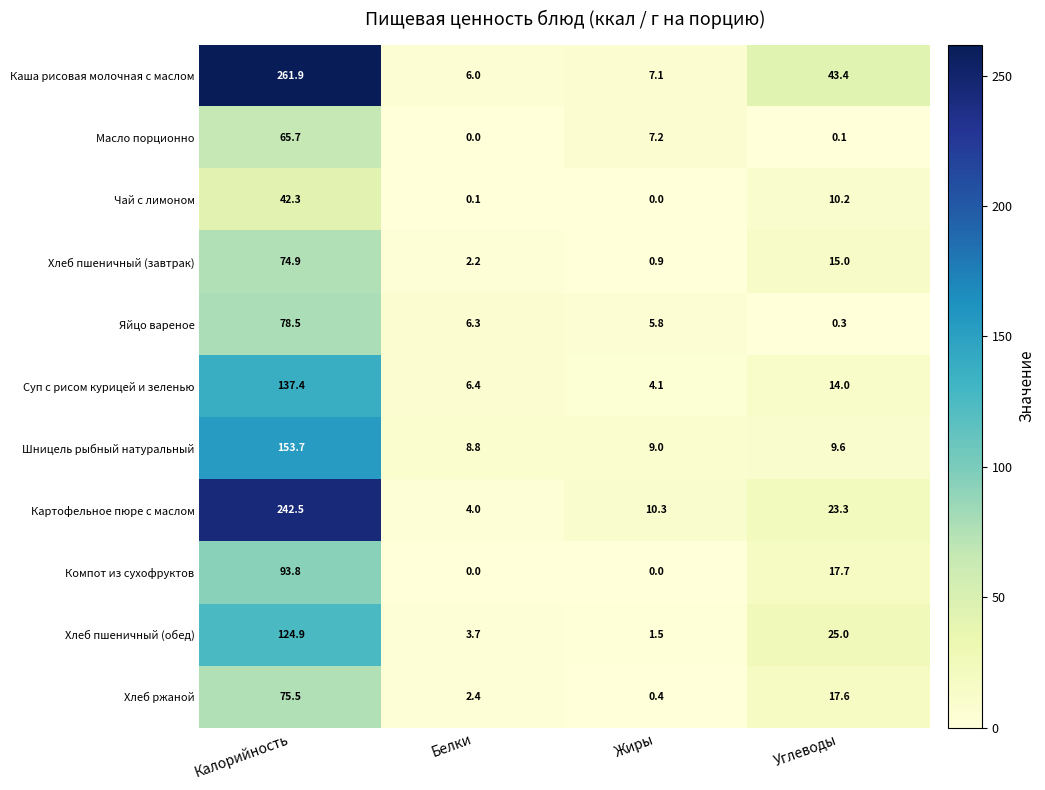

What is the average value of the Хлеб пшеничный (обед) series?

38.8